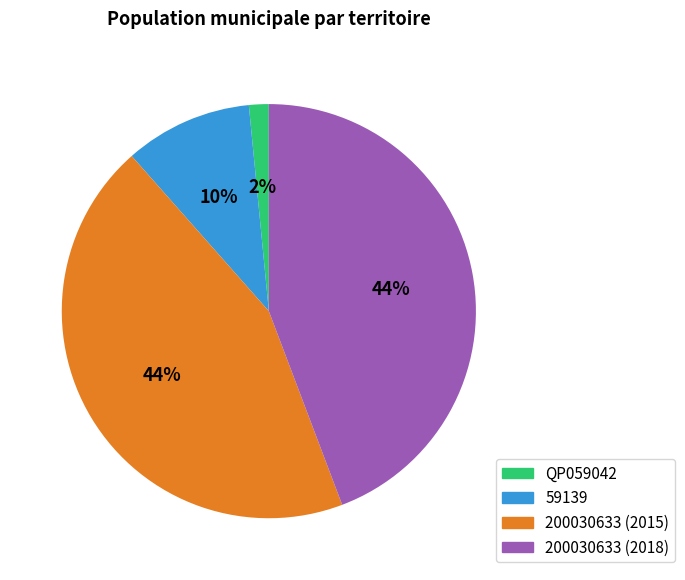

Is there a majority slice in this chart?

No